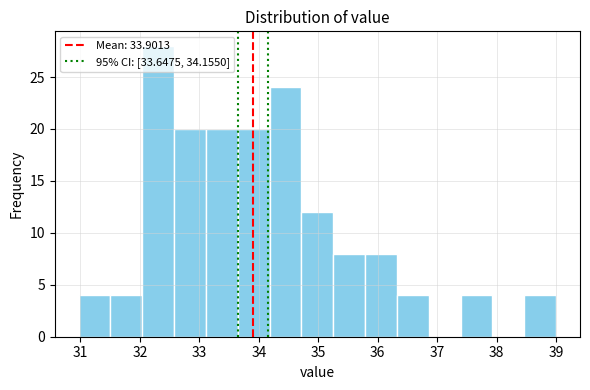

Reading left to right, list every bar in this chart as the range it spans on the x-axis followed by its height. Neither the bar edges nor the heights are printed on the chart, so give them approximately, as read against the axes.

31.0 to 31.5: 4
31.5 to 32.0: 4
32.0 to 32.6: 28
32.6 to 33.1: 20
33.1 to 33.6: 20
33.6 to 34.2: 20
34.2 to 34.7: 24
34.7 to 35.3: 12
35.3 to 35.8: 8
35.8 to 36.3: 8
36.3 to 36.9: 4
36.9 to 37.4: 0
37.4 to 37.9: 4
37.9 to 38.5: 0
38.5 to 39.0: 4